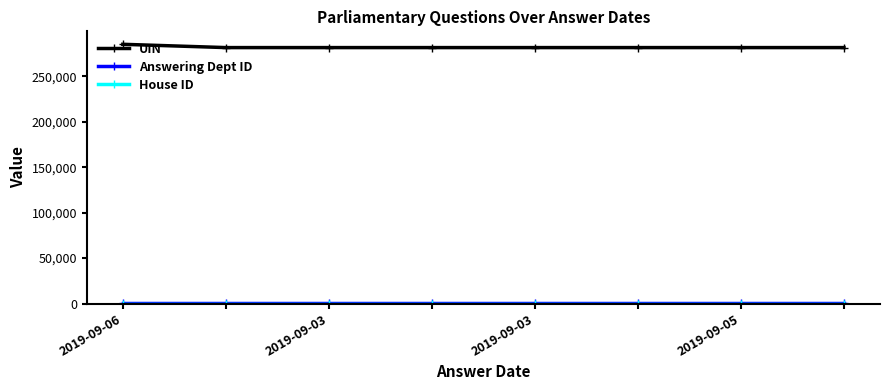

At how many categories does at least one series exceed 42739?

8